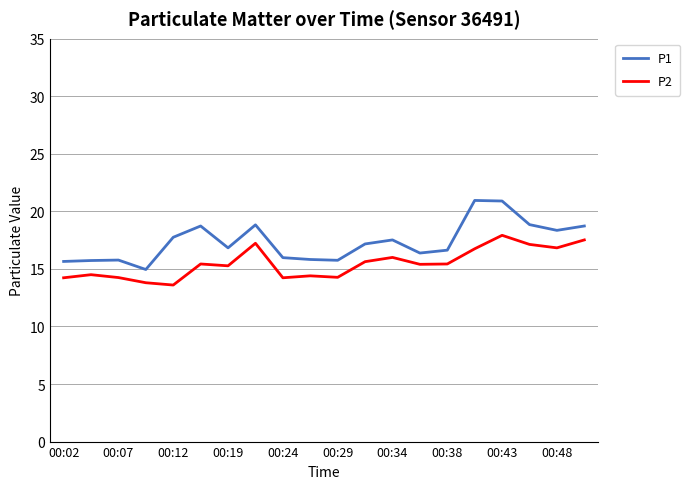

What is the difference between the maximum and minimum values in the P2 series?

4.3